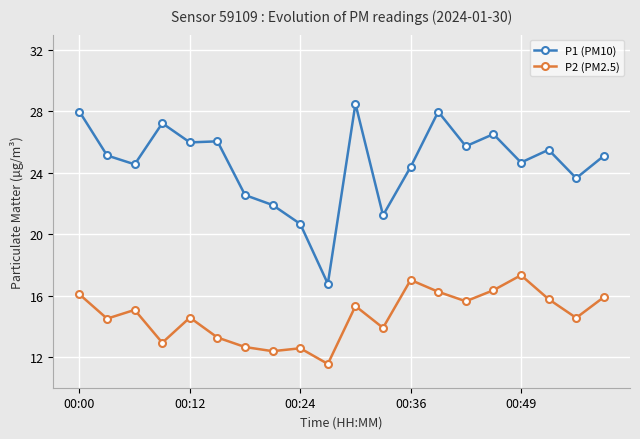

Which series has the largest total across all categories?

P1 (PM10)